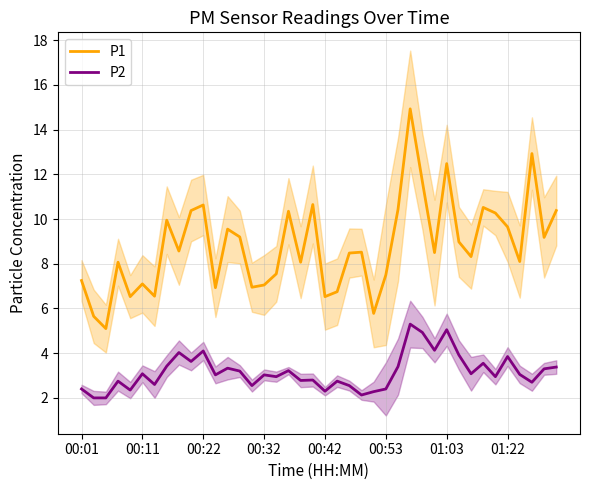

What is the average value of the P1 series?

8.8